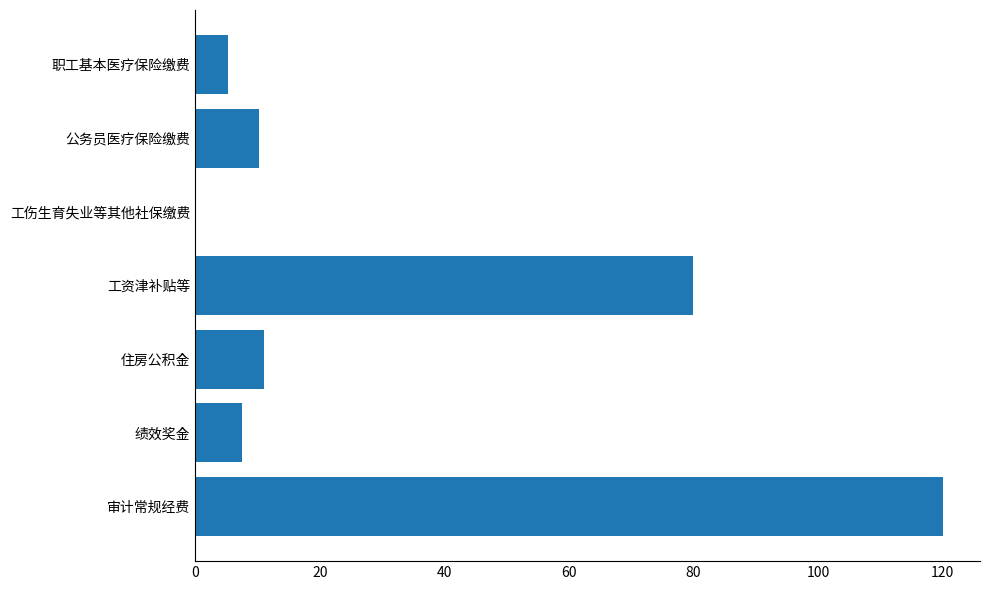

Between 审计常规经费 and 住房公积金, which is larger?

审计常规经费